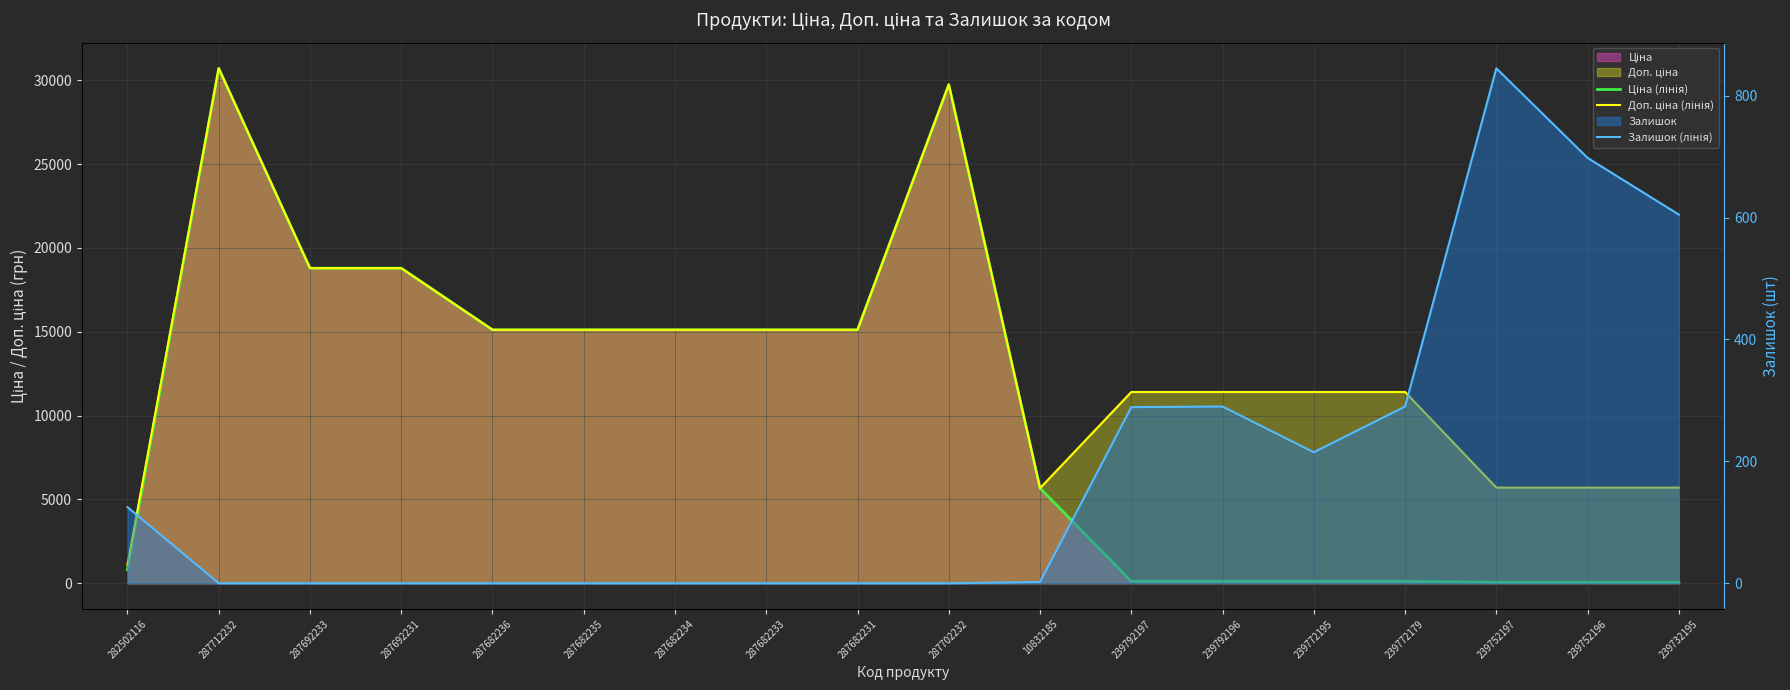

True or false: Ціна (лінія) has a value of 15120.0 at 287682234.

True